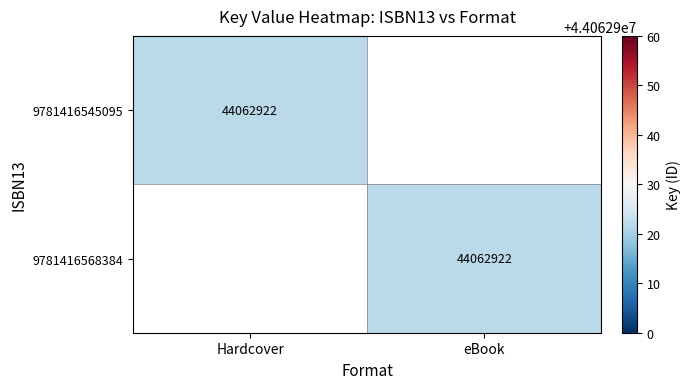

At how many categories does at least one series exceed 43172947?

2